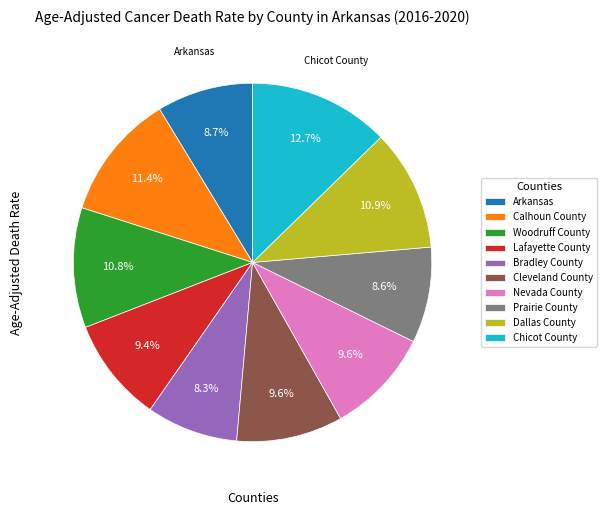

True or false: Chicot County accounts for 13% of the total.

True